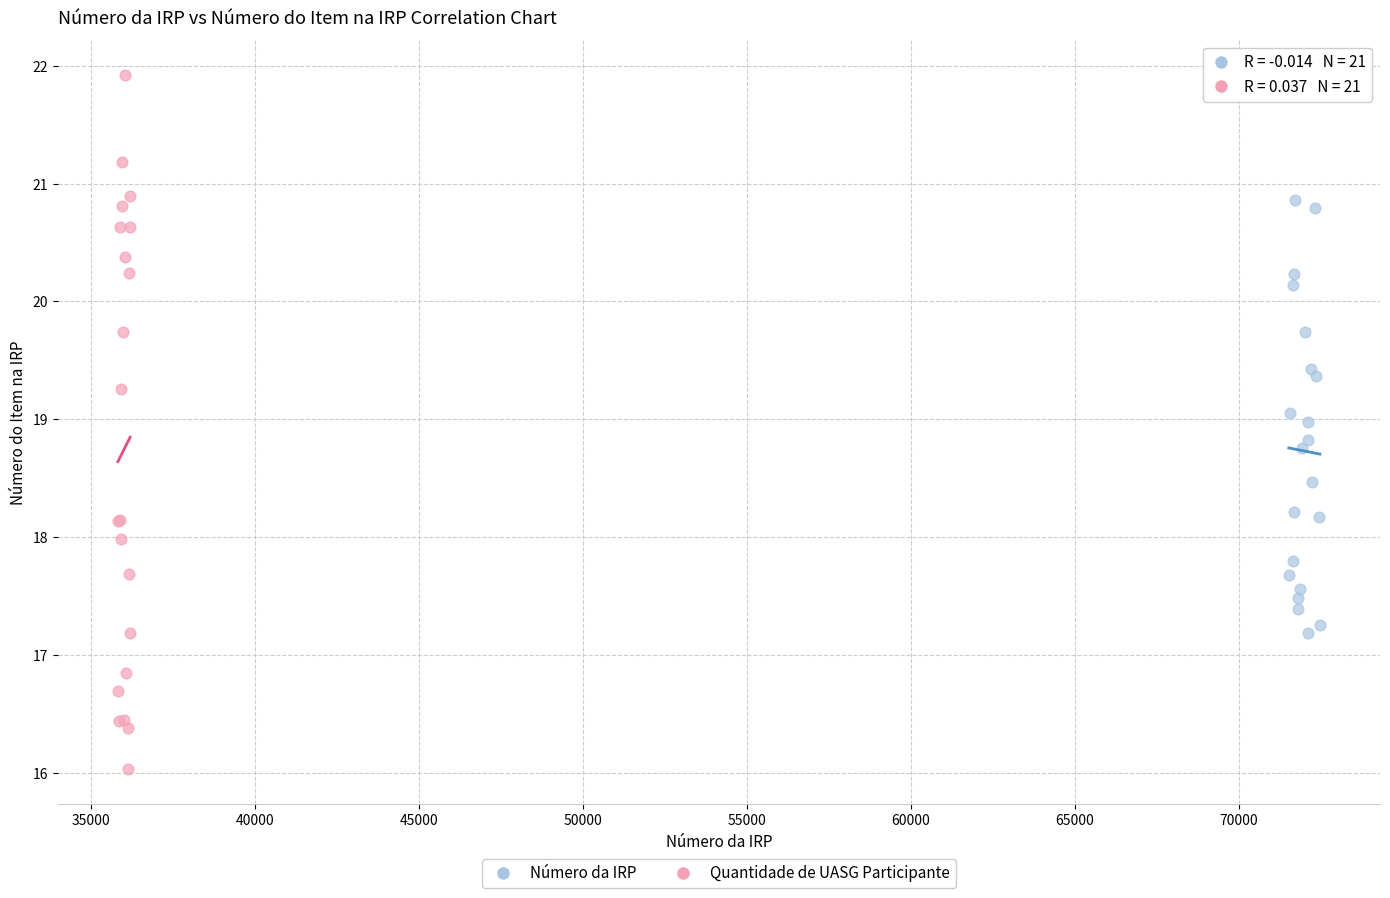

Which series contains the lowest Y value?

Quantidade de UASG Participante